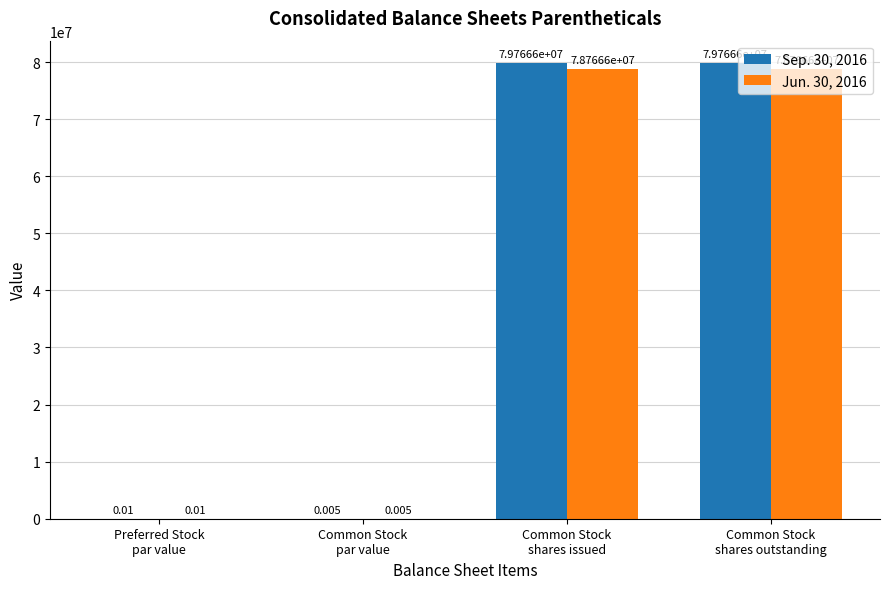

What is the approximate value of Jun. 30, 2016 at Common Stock
shares outstanding?

78766636.0